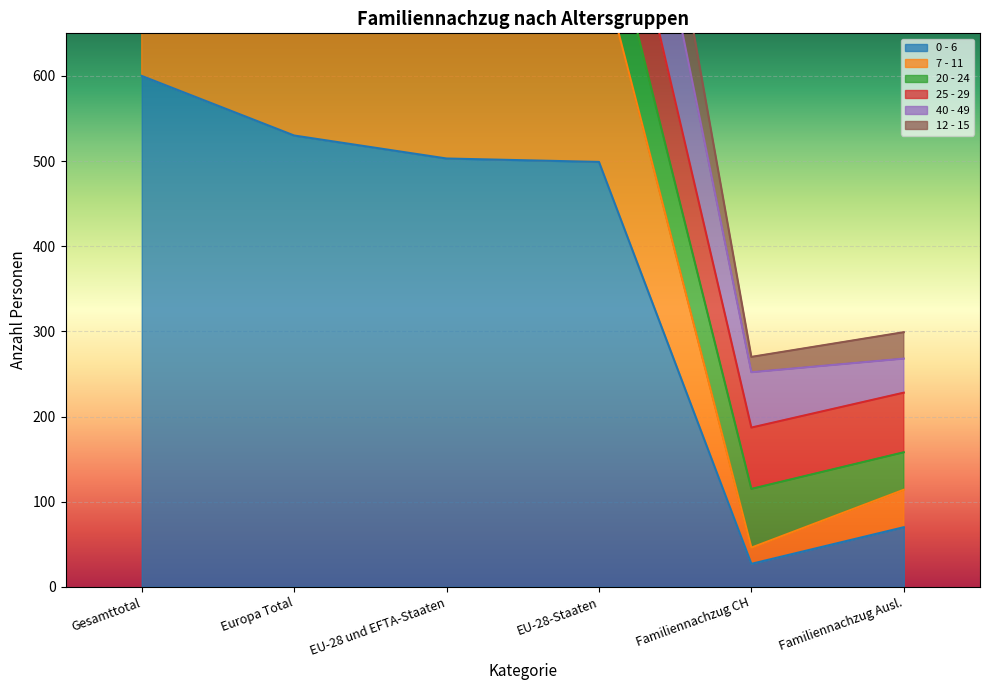

The value of 40 - 49 at Familiennachzug Ausl. is 147. True or false?

False